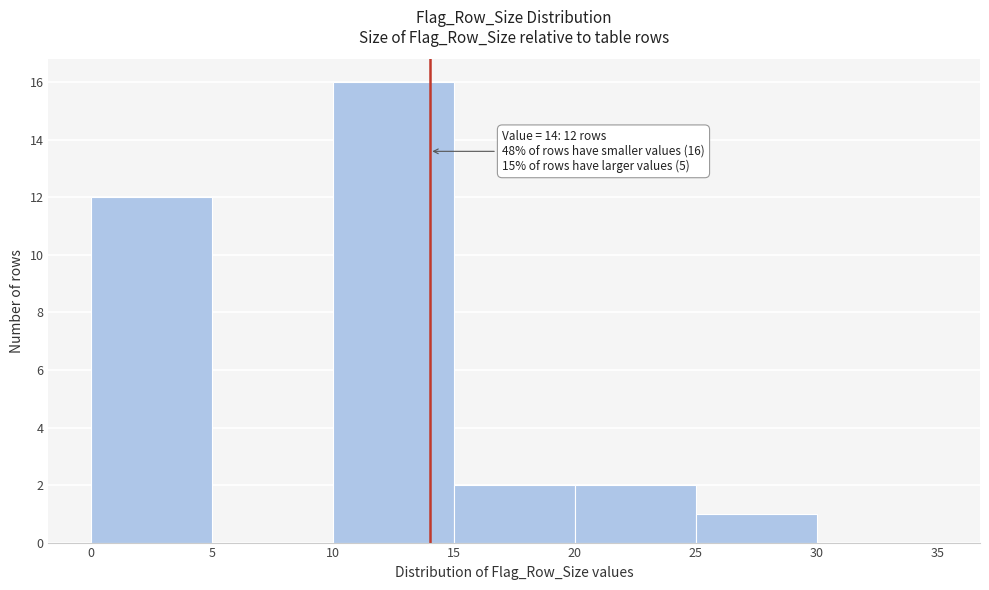

Over which range of the x-axis is the bar tallest?

10 to 15